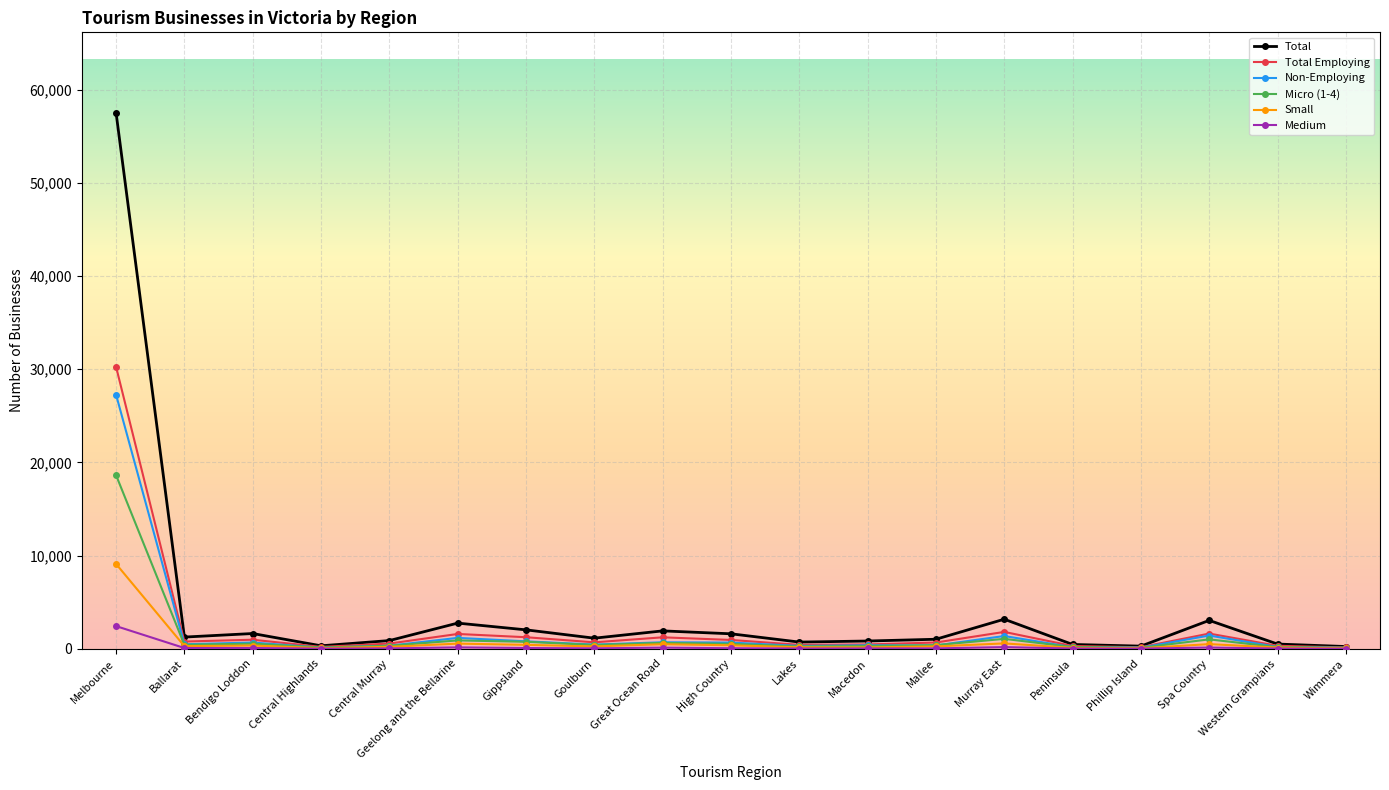

At which category is the sum across all series the highest?

Melbourne